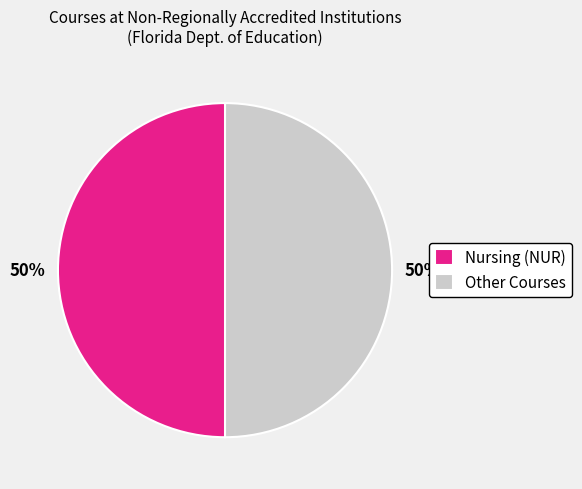

The Other Courses slice represents 50% of the pie. True or false?

True